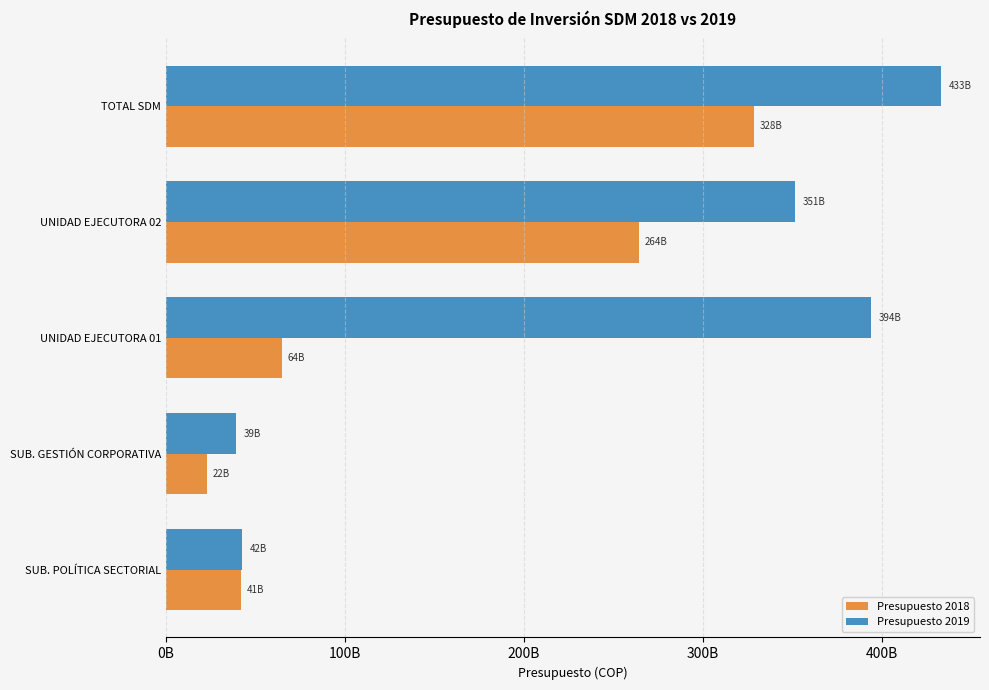

At how many categories does at least one series exceed 125345241858?

3